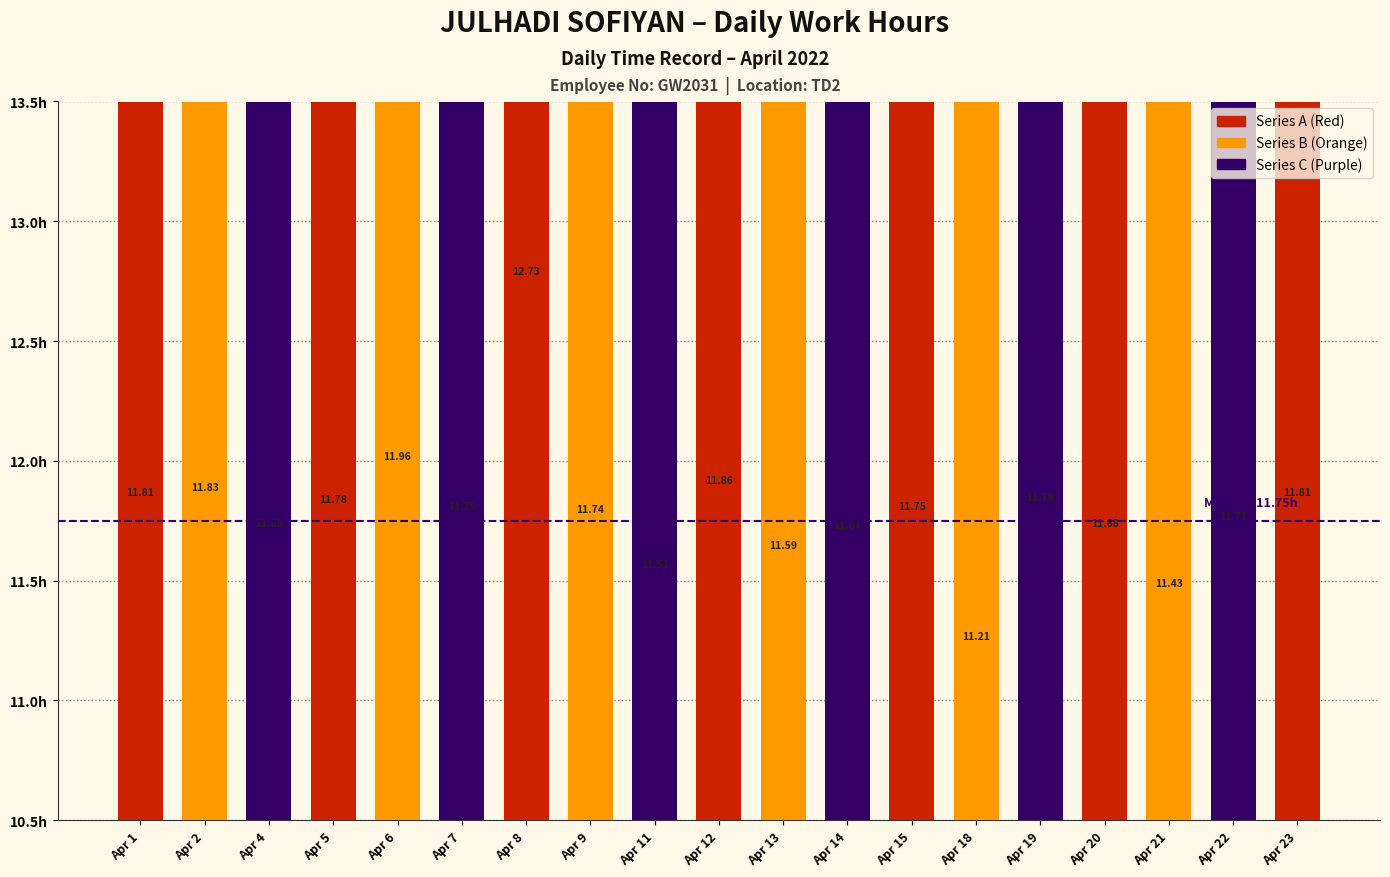

Is it true that the value at Apr 22 is 20.2?

False